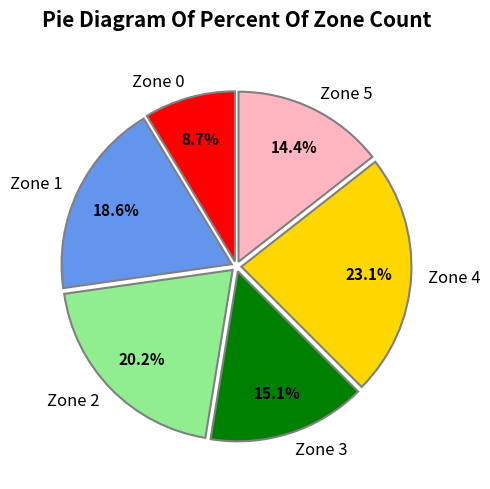

What is the total percentage of Zone 2 and Zone 1?

38.8%